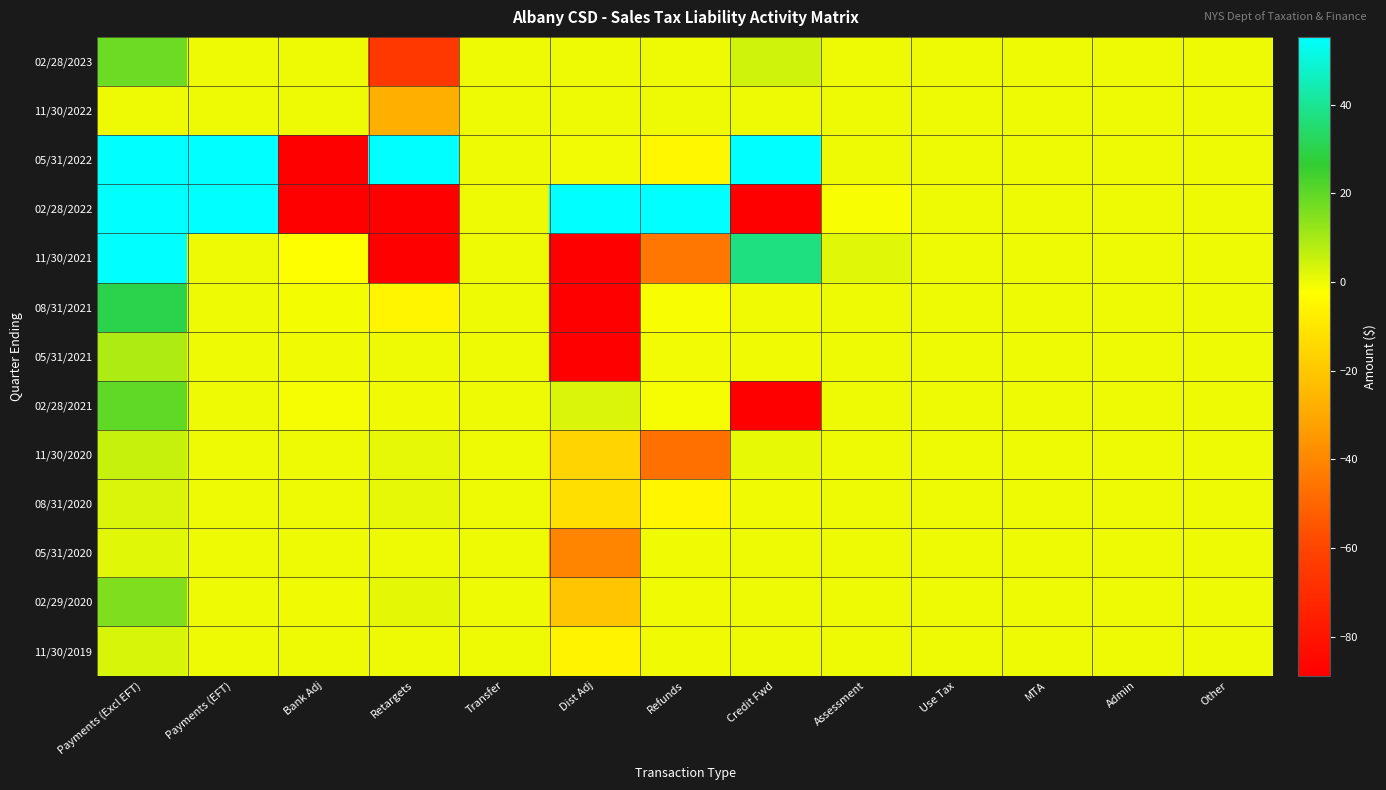

What is the total value across all series at Bank Adj?

-621.3